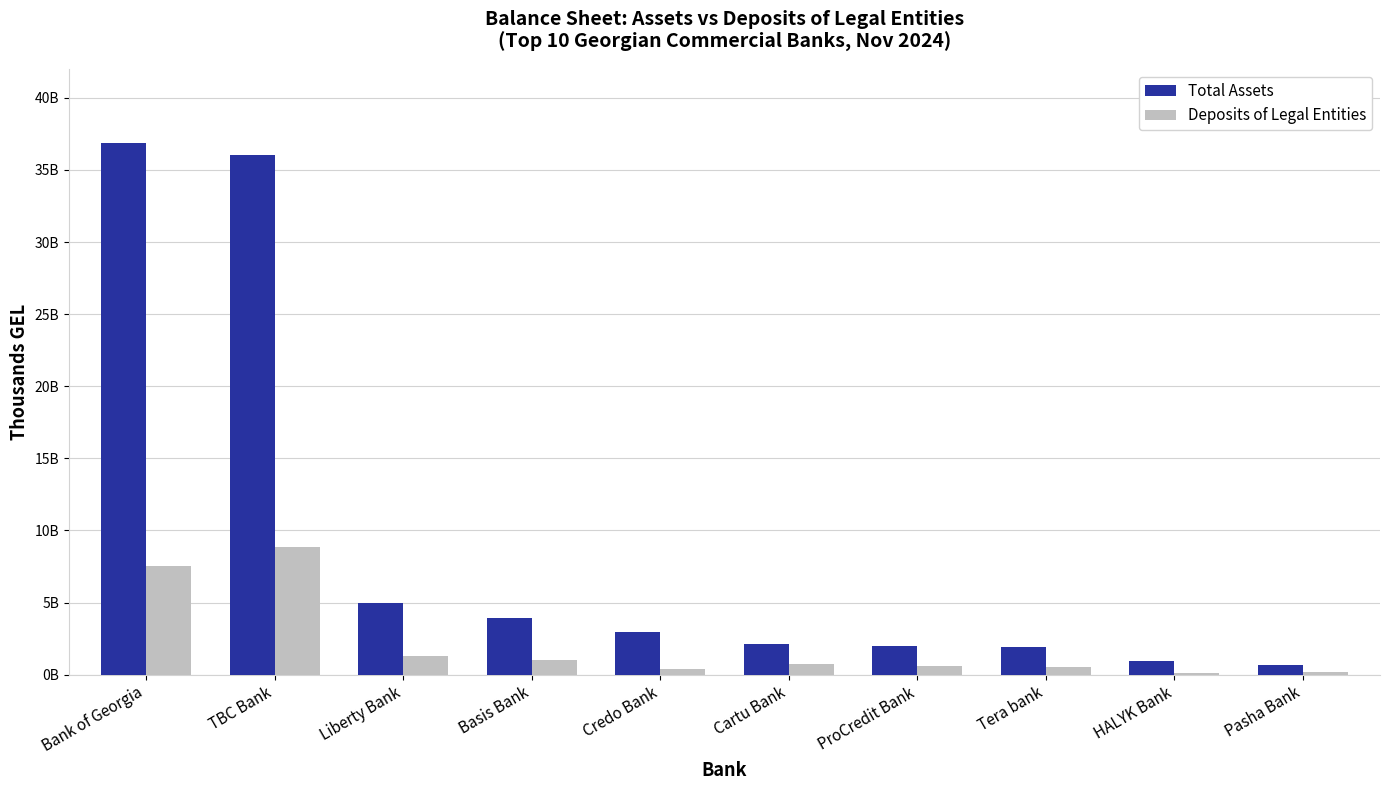

Does the chart contain stacked bars?

No